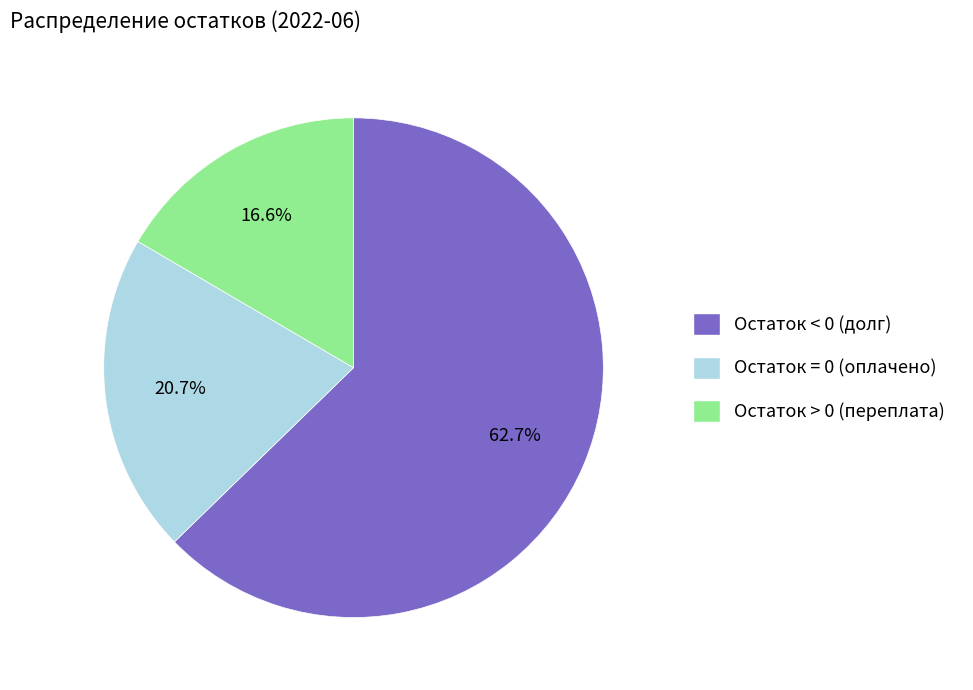

What percentage is the Остаток > 0 (переплата) slice, to the nearest percent?

17%